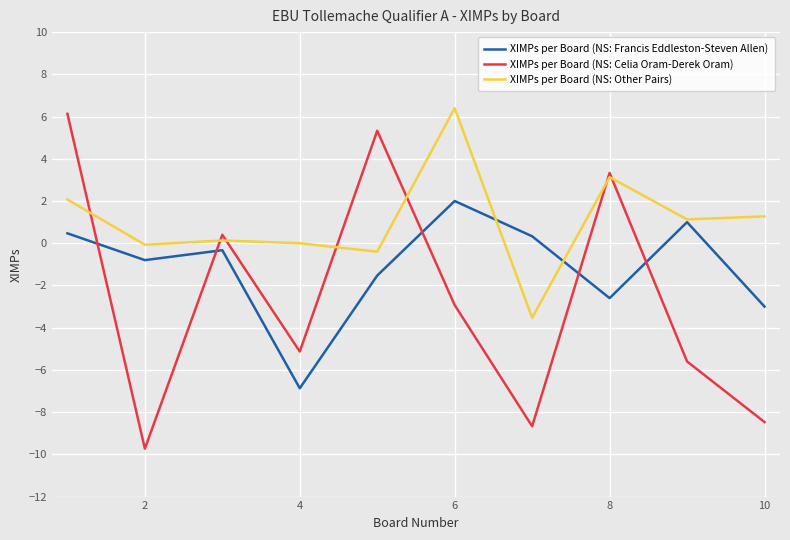

Does the chart have visible grid lines?

Yes